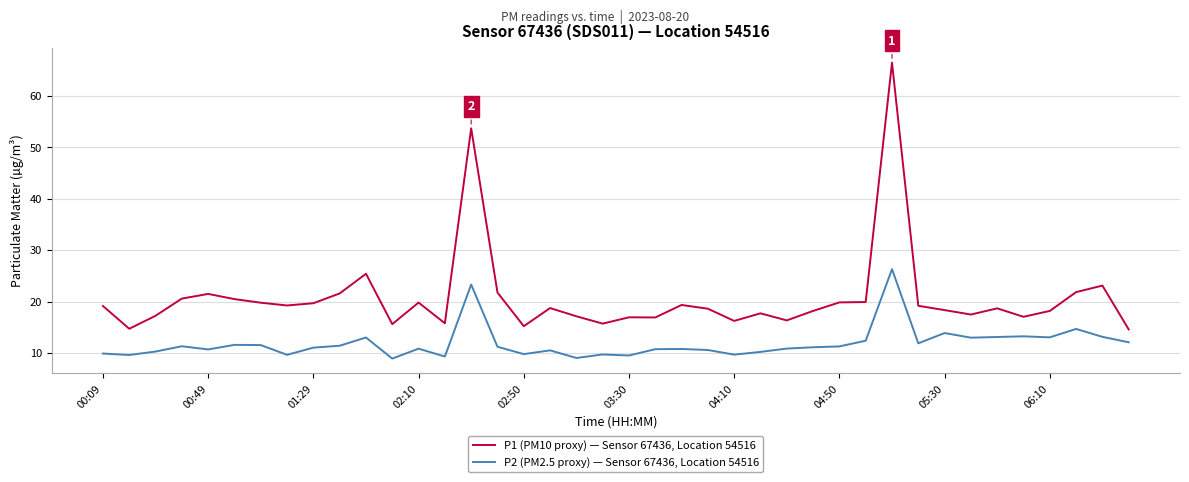

Is this an area chart (filled region under the line)?

No